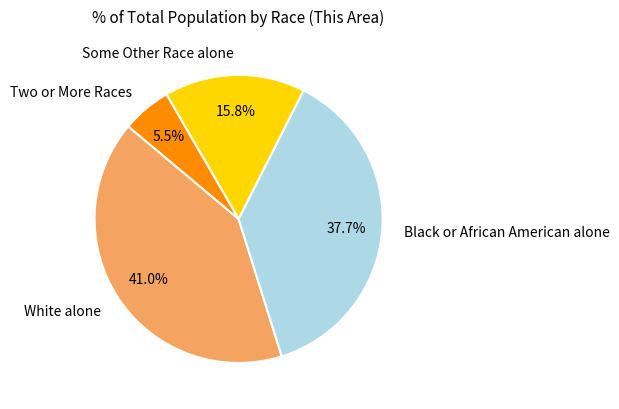

To the nearest percent, what is the difference between the Black or African American alone and White alone slice percentages?

3%